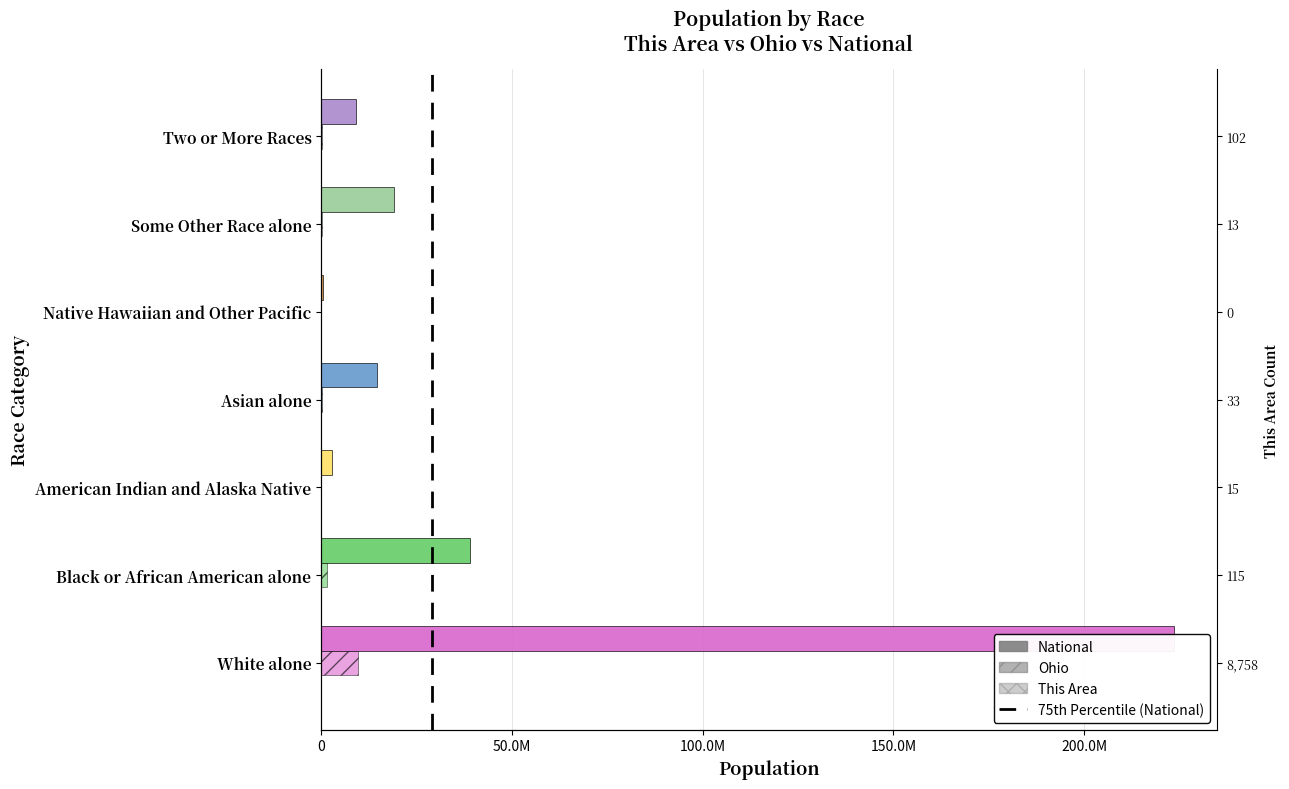

How many data points in National are less than 14674252?

3